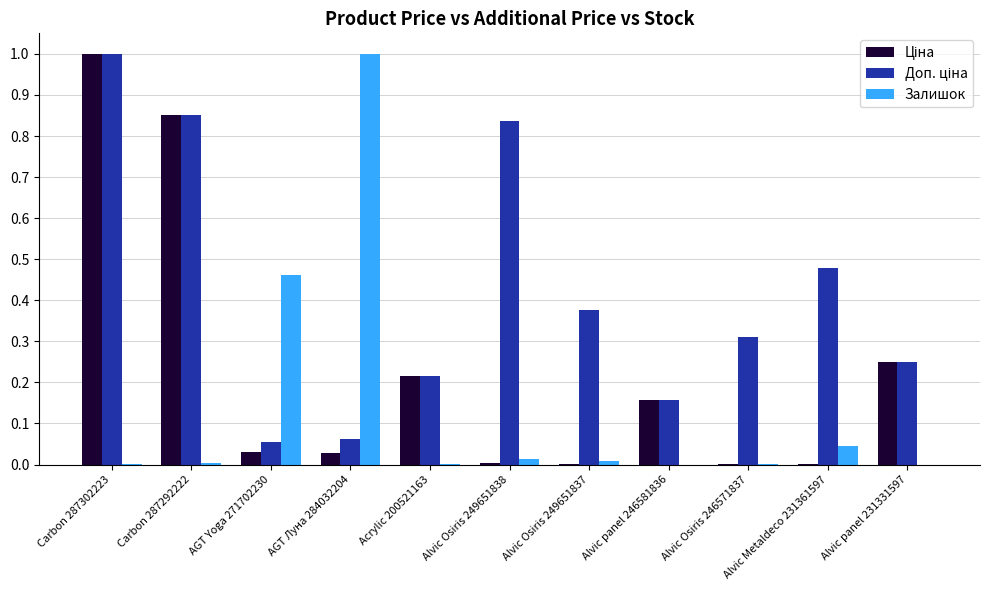

What is the sum of all Залишок values?

1.5